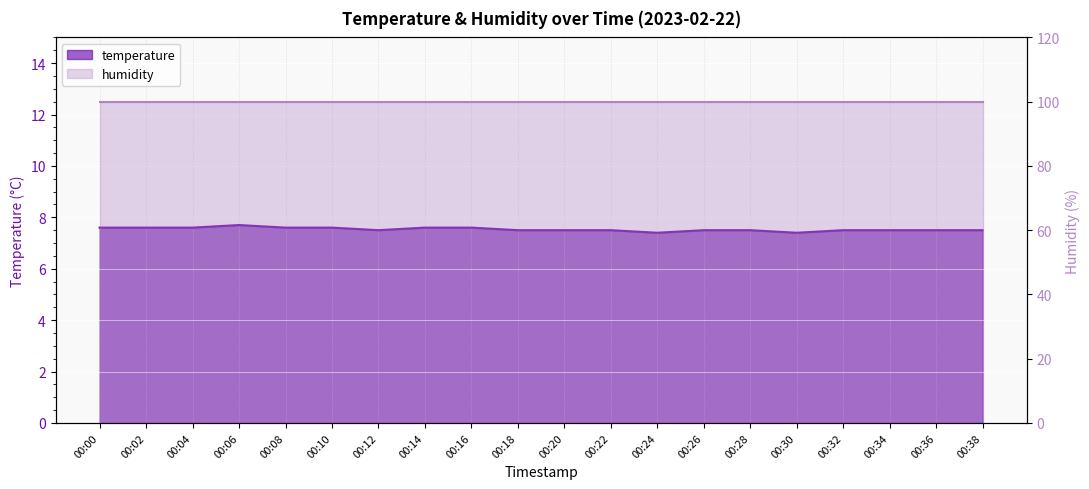

What is the smallest value displayed?

7.4